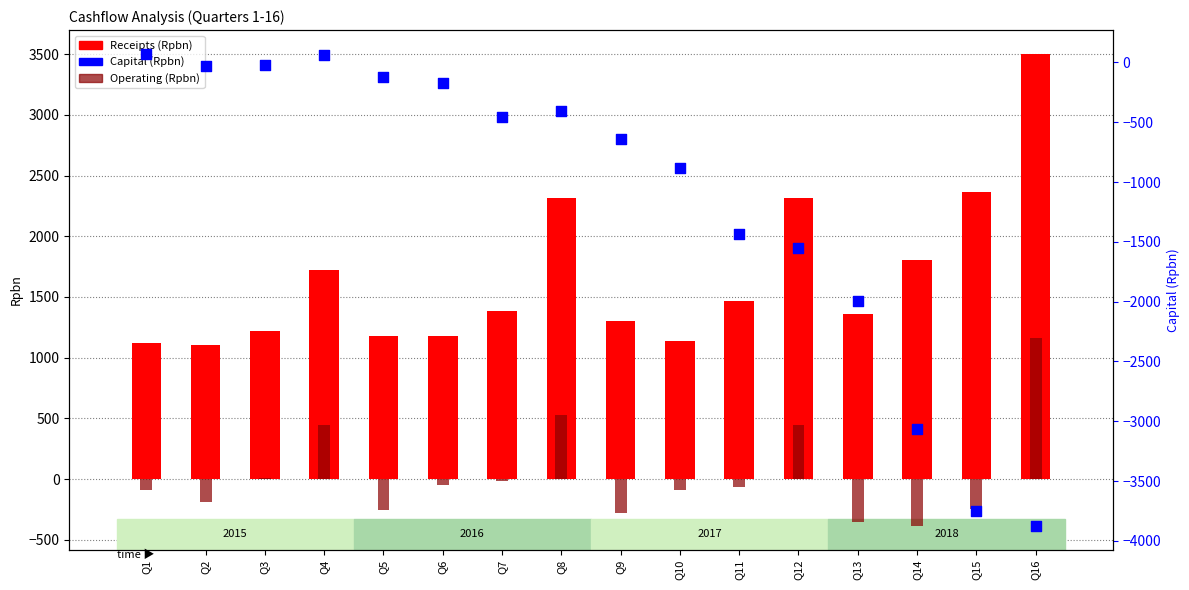

Is the value of Receipts (Rpbn) at Q8 greater than the value of Capital (Rpbn) at Q7?

Yes